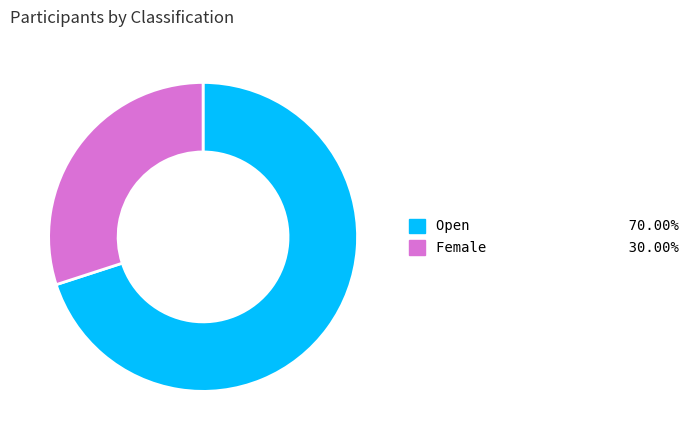

Approximately how many times larger is the value at Open compared to Female?

2.3